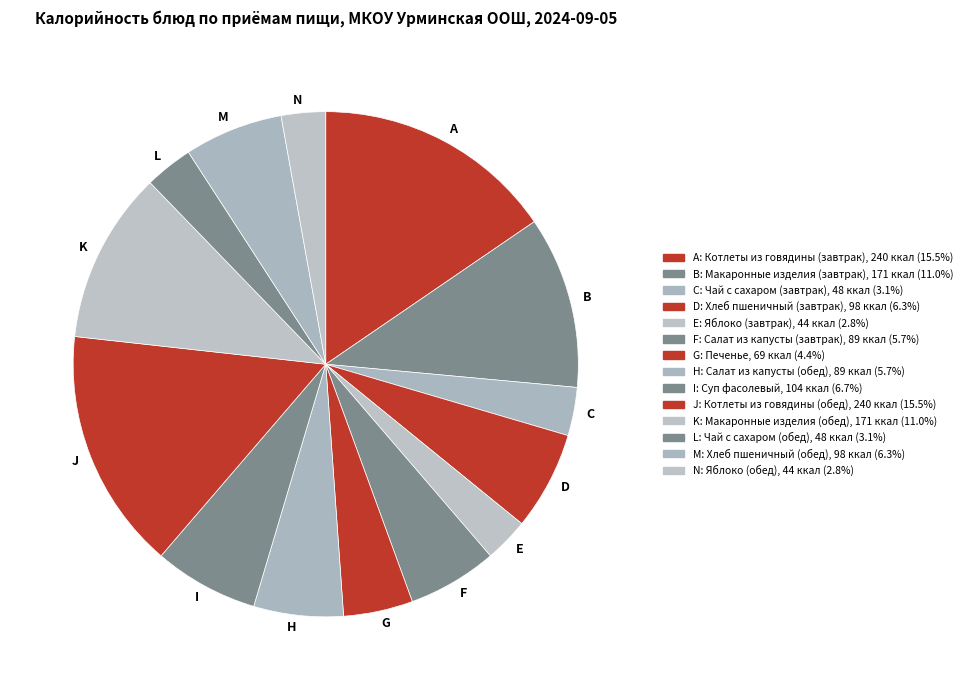

How many slices are in this pie chart?

14